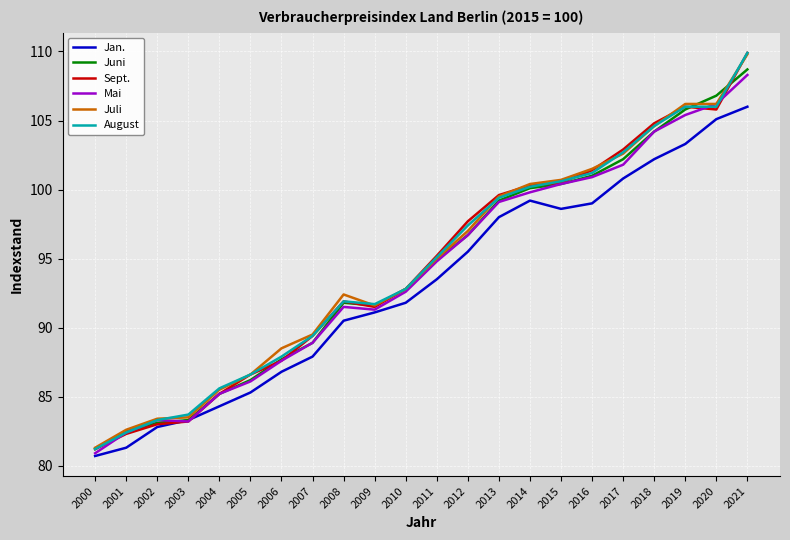

True or false: Juli has a value of 143.9 at 2019.

False